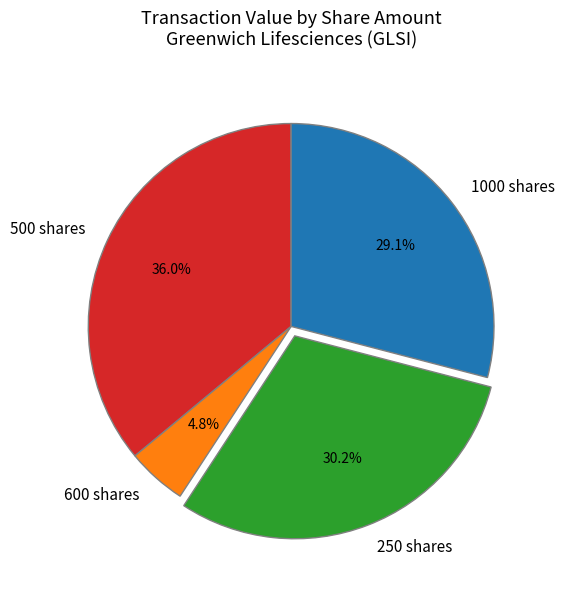

Does any single category account for the majority?

No